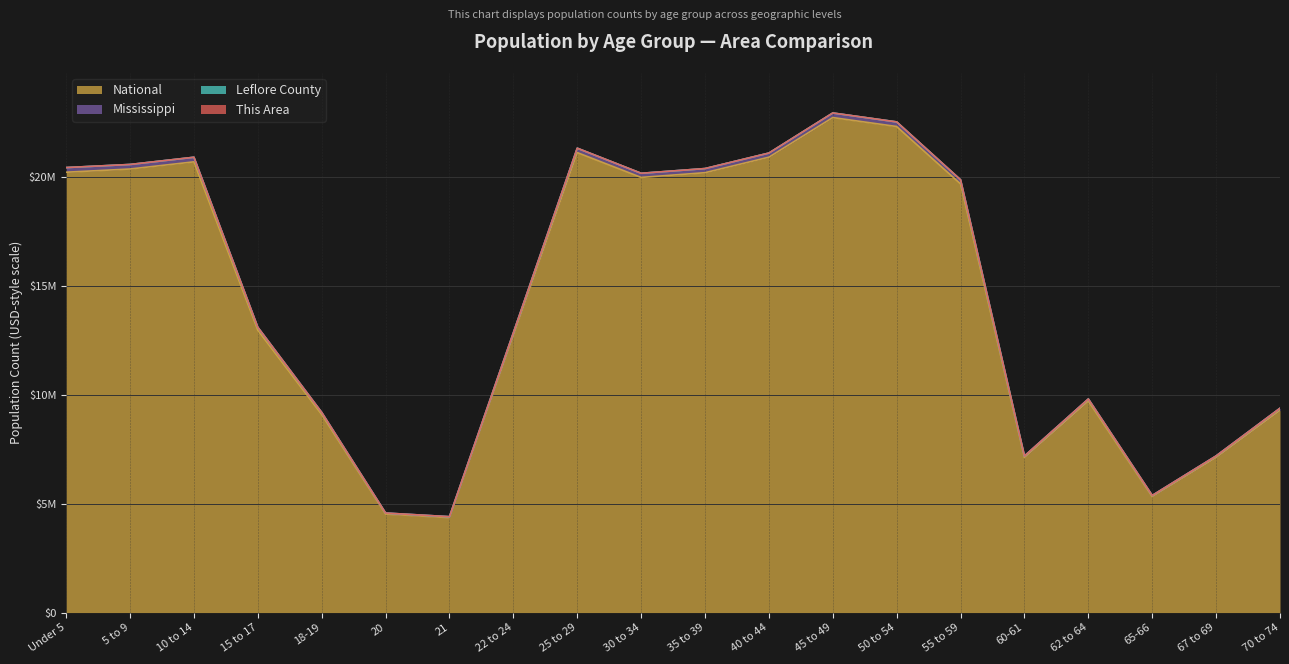

Reading right to left, list all the values displayed in this chart.

National: 70 to 74=9278166	67 to 69=7115361	65-66=5319902	62 to 64=9704197	60-61=7113727	55 to 59=19664805	50 to 54=22298125	45 to 49=22708591	40 to 44=20890964	35 to 39=20179642	30 to 34=19962099	25 to 29=21101849	22 to 24=12712576	21=4354294	20=4519129	18-19=9086089	15 to 17=12954254	10 to 14=20677194	5 to 9=20348657	Under 5=20201362
Mississippi: 70 to 74=9373108	67 to 69=7185292	65-66=5371750	62 to 64=9798056	60-61=7182352	55 to 59=19853649	50 to 54=22509245	45 to 49=22919367	40 to 44=21080638	35 to 39=20369181	30 to 34=20152779	25 to 29=21303654	22 to 24=12836137	21=4398557	20=4565767	18-19=9181598	15 to 17=13086628	10 to 14=20888133	5 to 9=20557137	Under 5=20415340